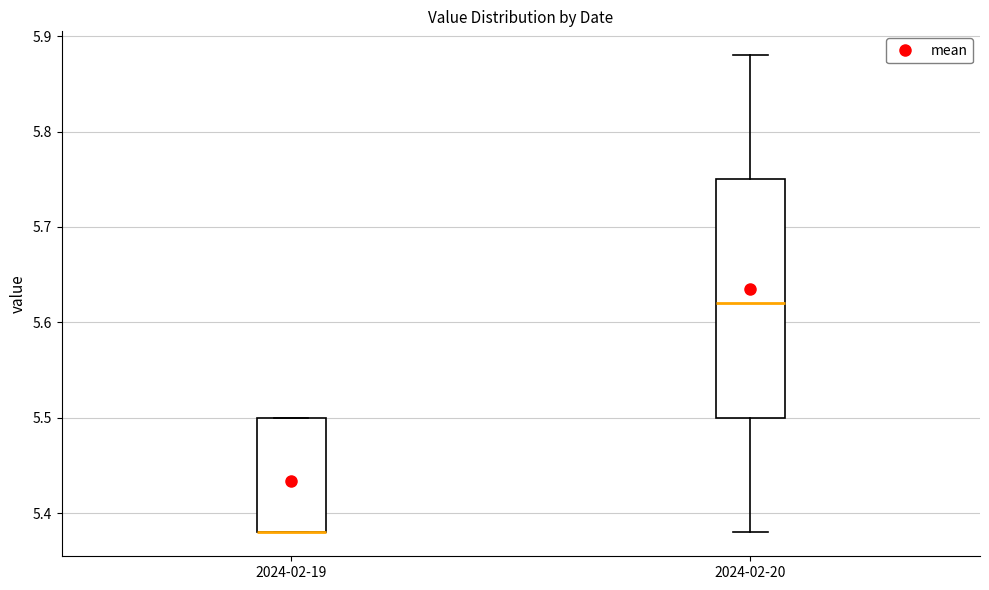

Where is the lower edge of the box for 2024-02-20 on the y-axis? The values are not printed on the chart, so give them approximately, as read against the axis.

5.50